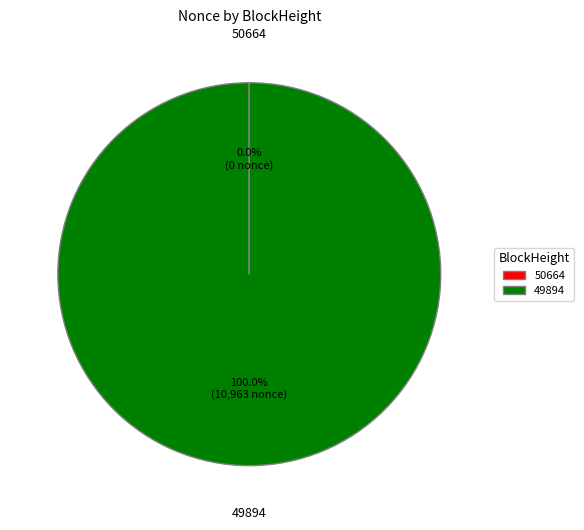

Does 49894 represent more than half of the total?

Yes